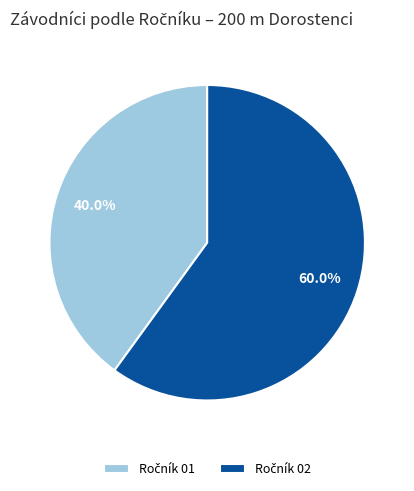

Does any single category account for the majority?

Yes